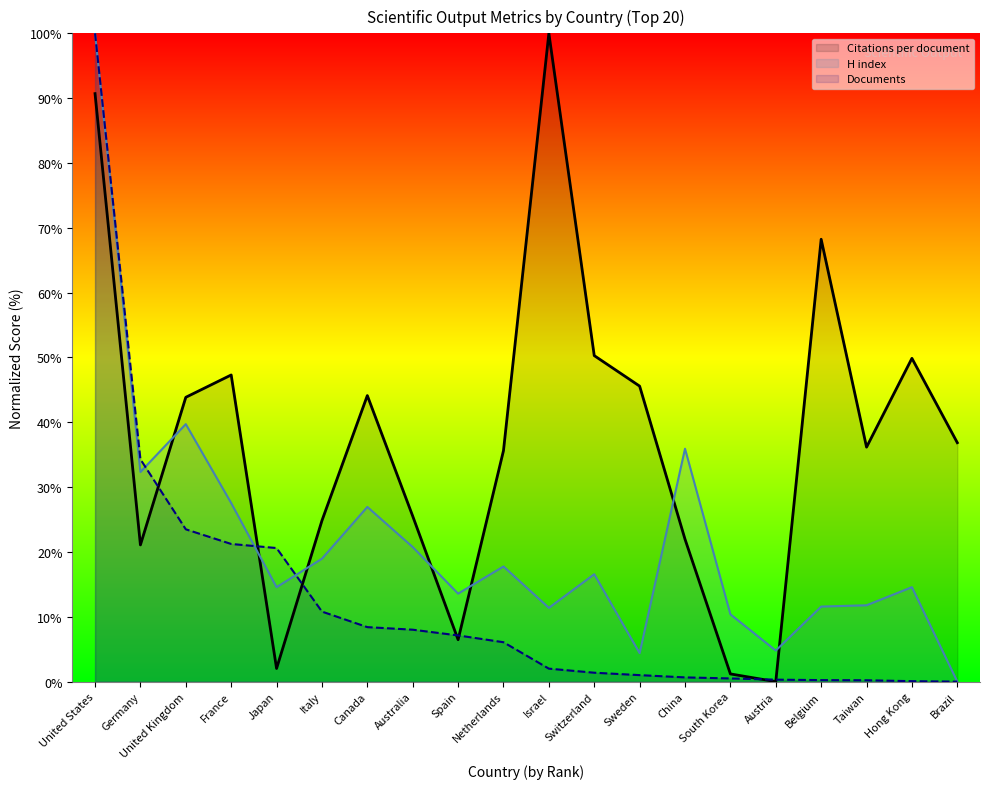

Which category has the lowest value in the H index series?

Brazil